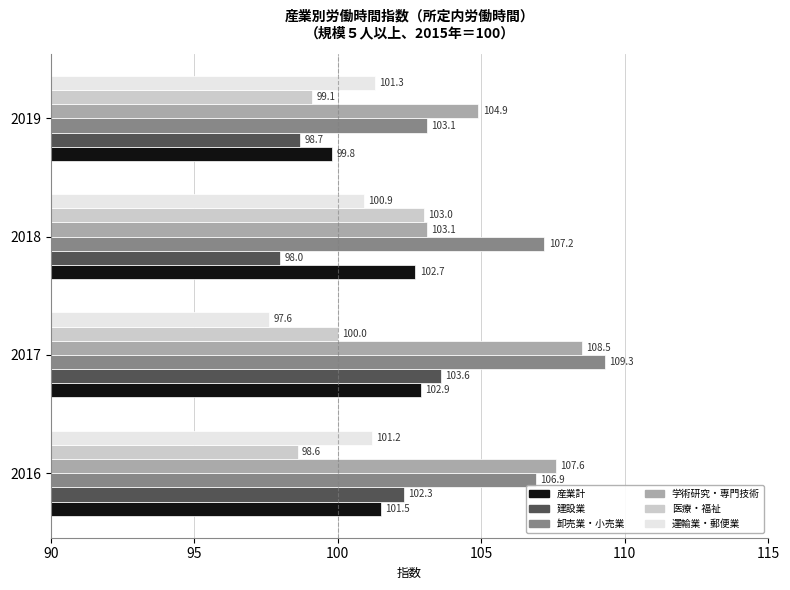

What is the maximum value shown in the chart?

109.3